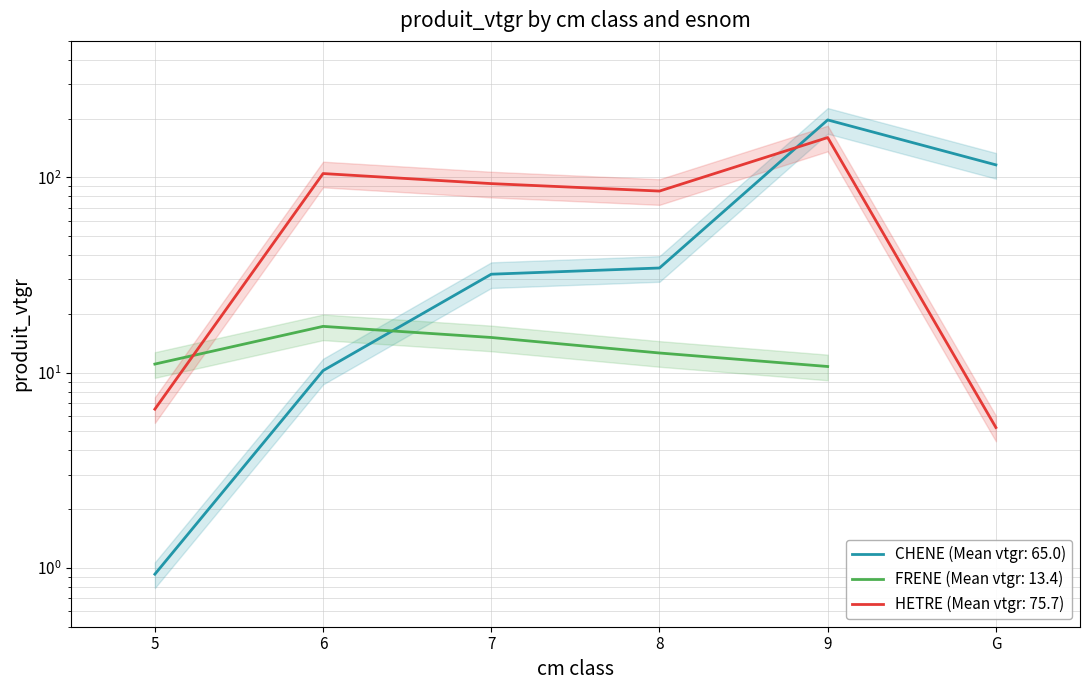

Reading right to left, extract all data points from this chart.

CHENE: G=115.9	9=196.9	8=34.4	7=31.9	6=10.2	5=0.9
HETRE: G=5.2	9=159.9	8=85.1	7=92.9	6=104.6	5=6.5